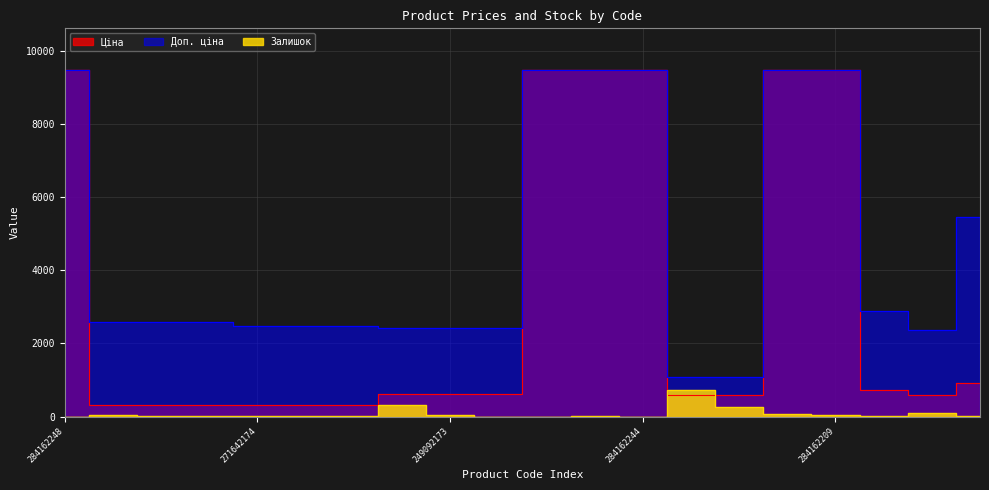

What is the difference between the Доп. ціна values at 284162245 and 271642172?

6997.7